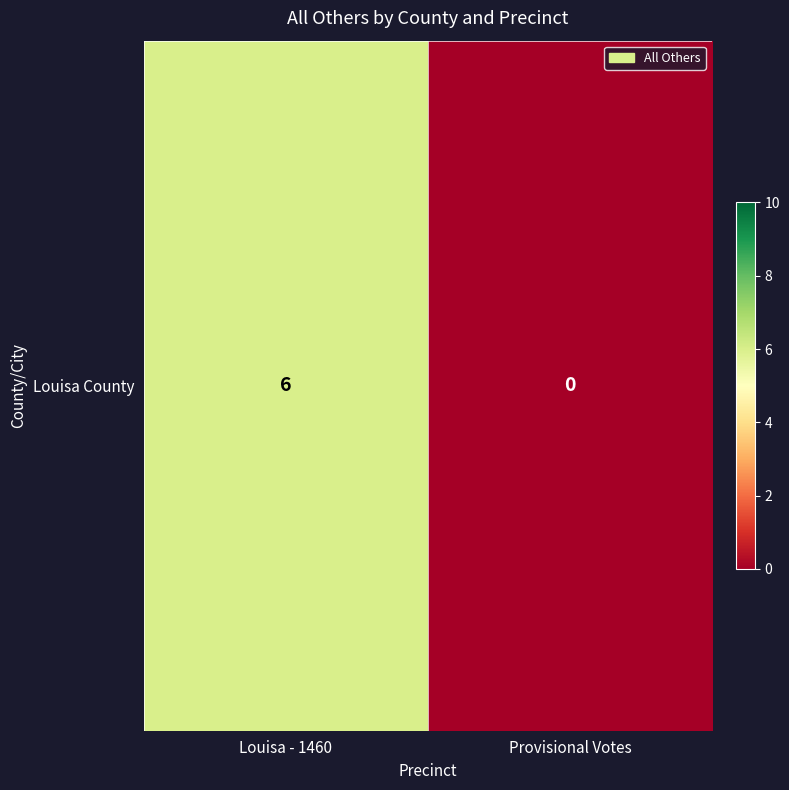

What is the sum of all values?

6